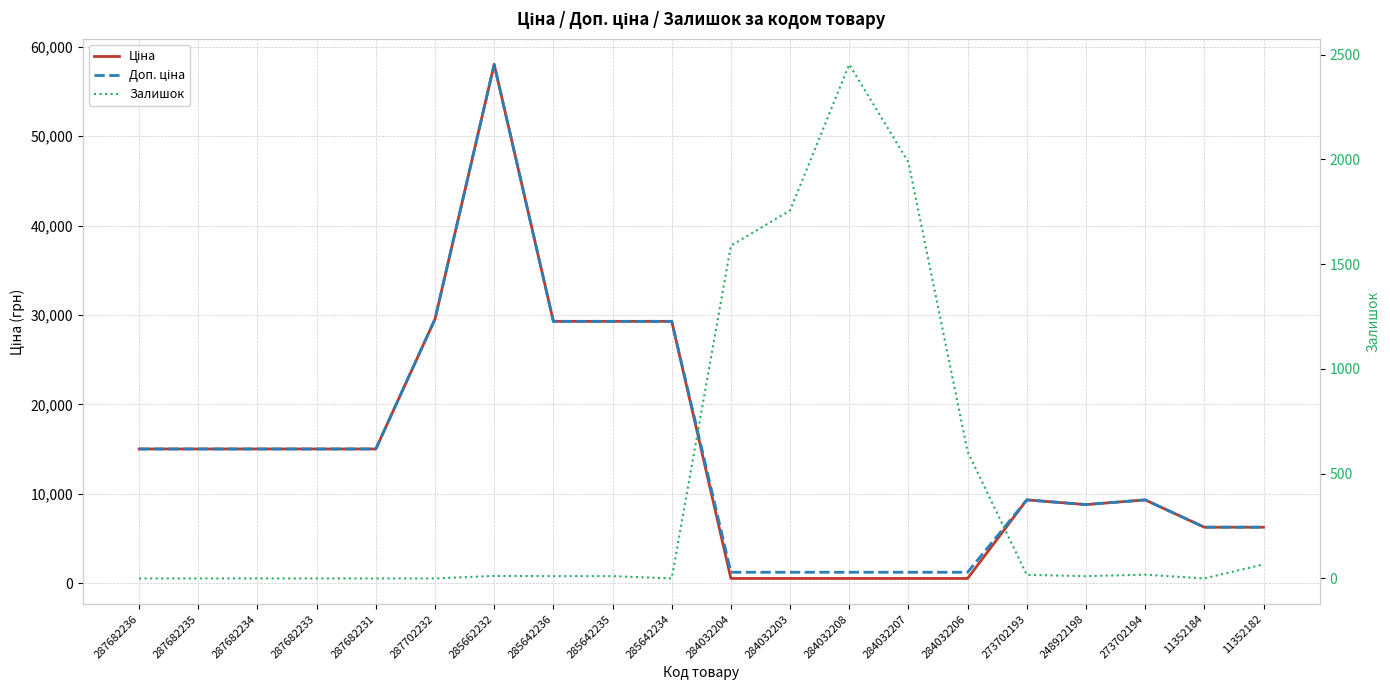

Reading right to left, what are all the values shown in this chart?

Ціна: 6266.7	6266.7	9321.4	8797.6	9321.4	535.4	535.4	535.4	535.4	535.4	29294.9	29294.9	29294.9	58037.0	29548.9	15019.2	15019.2	15019.2	15019.2	15019.2
Доп. ціна: 6266.7	6266.7	9321.4	8797.6	9321.4	1227.2	1227.2	1227.2	1227.2	1227.2	29294.9	29294.9	29294.9	58037.0	29548.9	15019.2	15019.2	15019.2	15019.2	15019.2
Залишок: 67.0	0.0	18.0	11.0	17.0	605.0	1986.0	2453.0	1756.0	1588.0	0.0	11.0	11.0	12.0	0.0	0.0	0.0	0.0	0.0	0.0